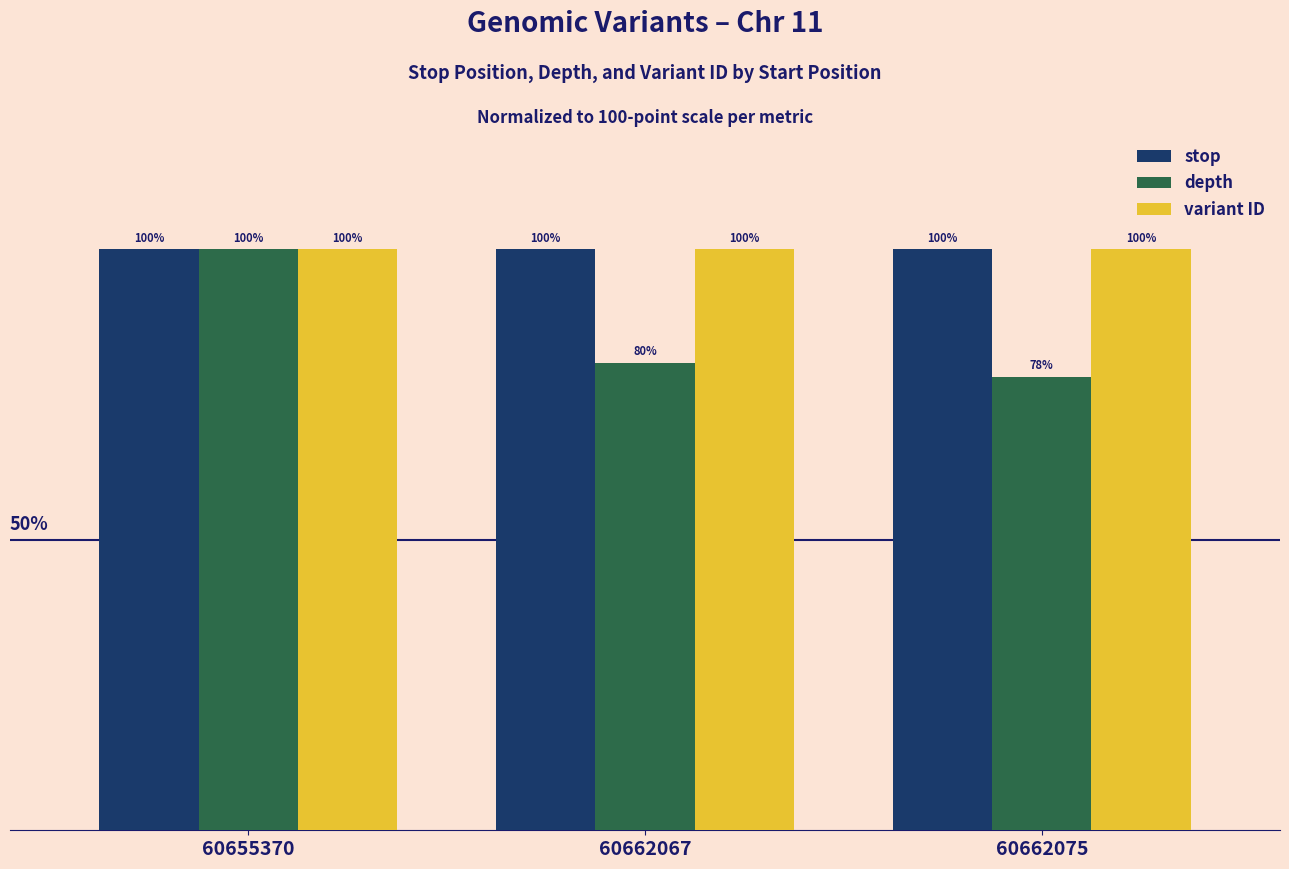

Which series has the widest spread of values?

depth